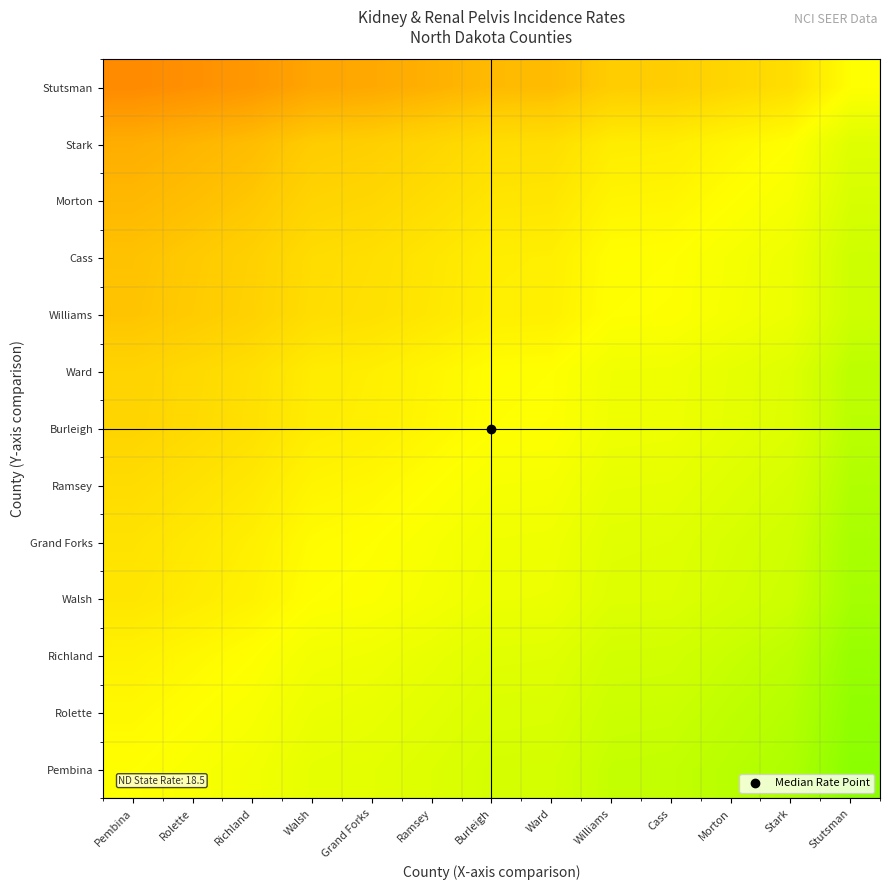

Which has a higher value, Rolette or Pembina?

Rolette